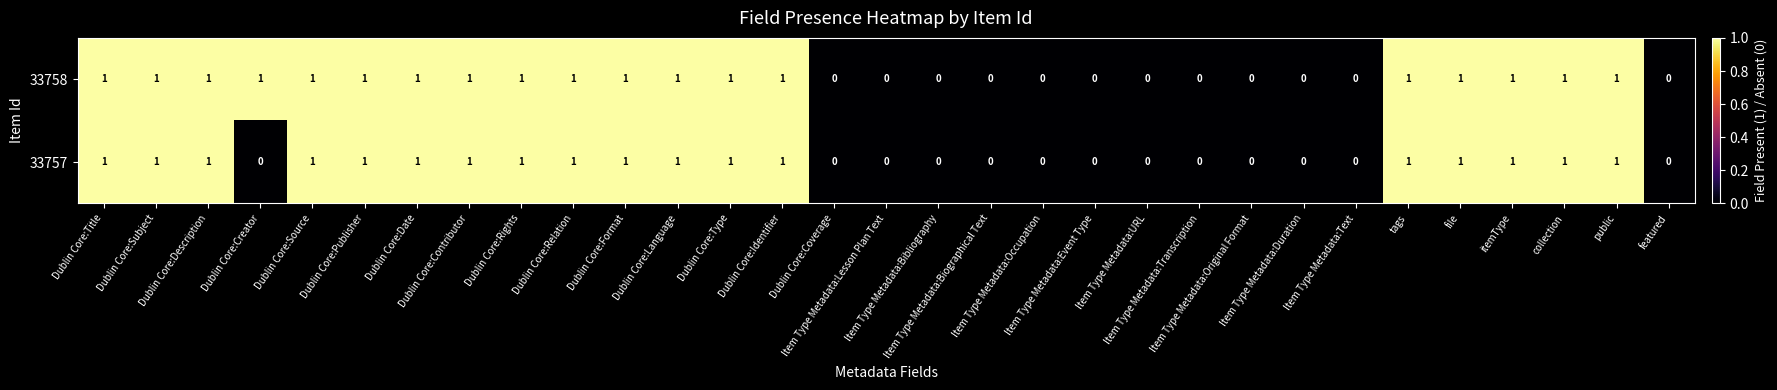

What is the sum of all 33757 values?

18